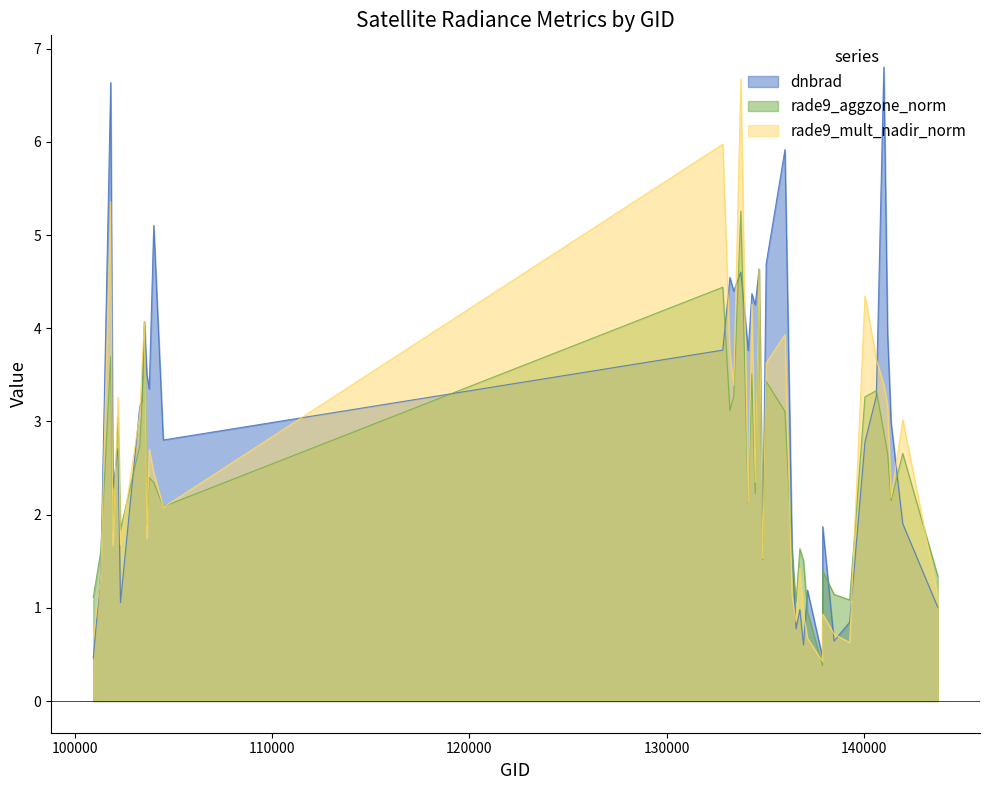

Is the value of rade9_aggzone_norm at 136362 greater than the value of dnbrad at 138492?

Yes